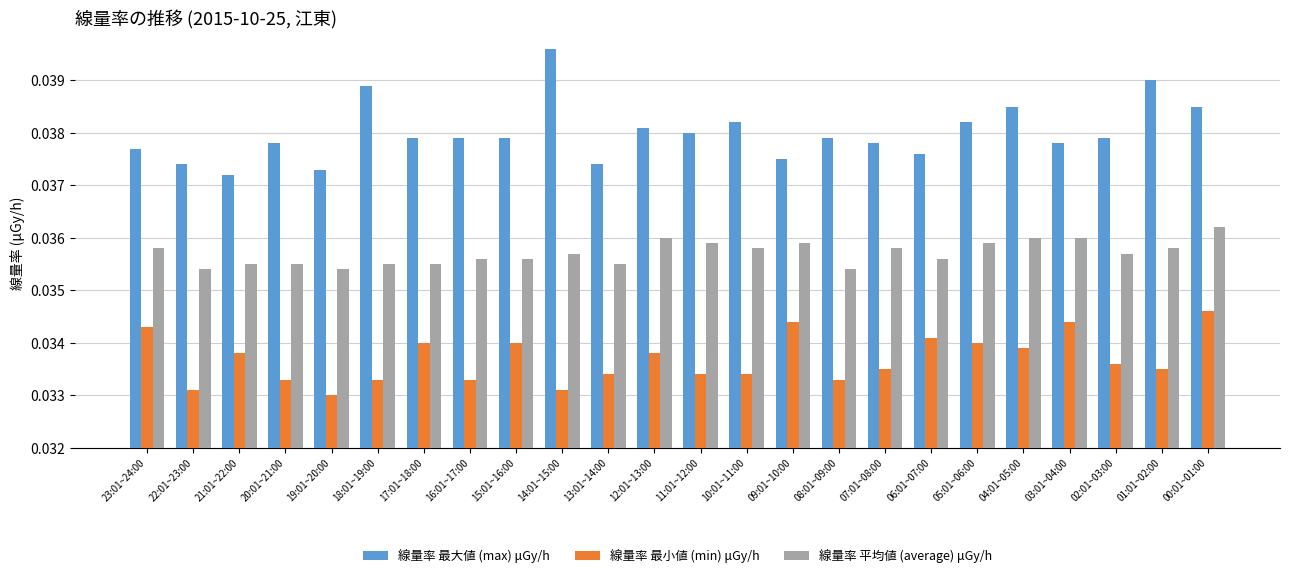

At which label does 線量率 最小値 (min) μGy/h reach its peak?

00:01~01:00